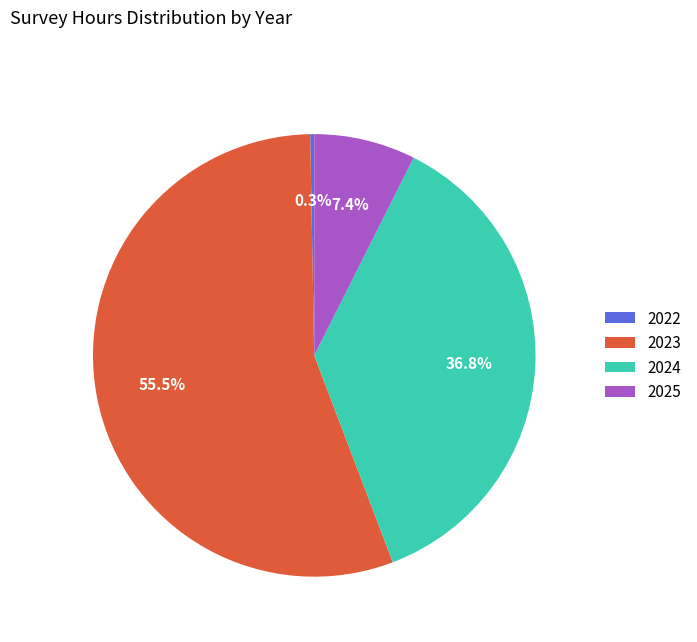

Between 2022 and 2024, which is larger?

2024